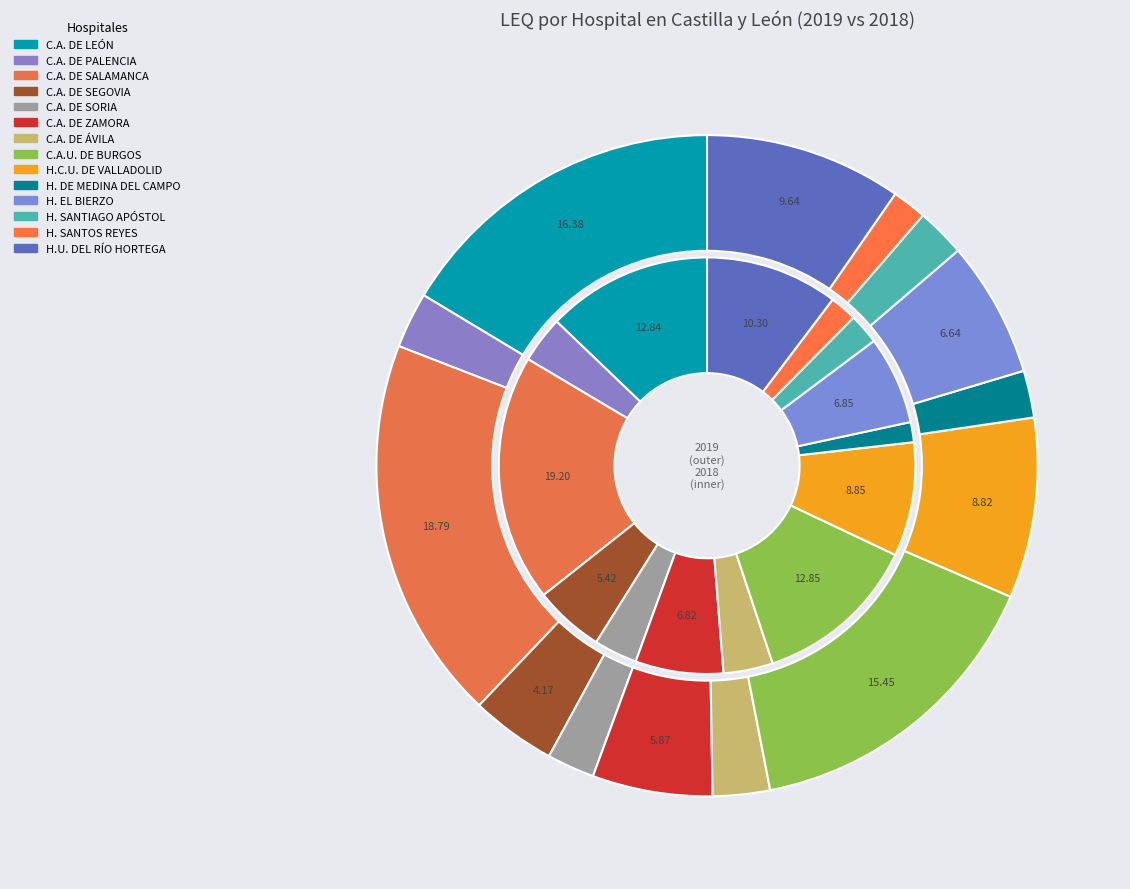

To the nearest percent, what is the average slice percentage?

7%